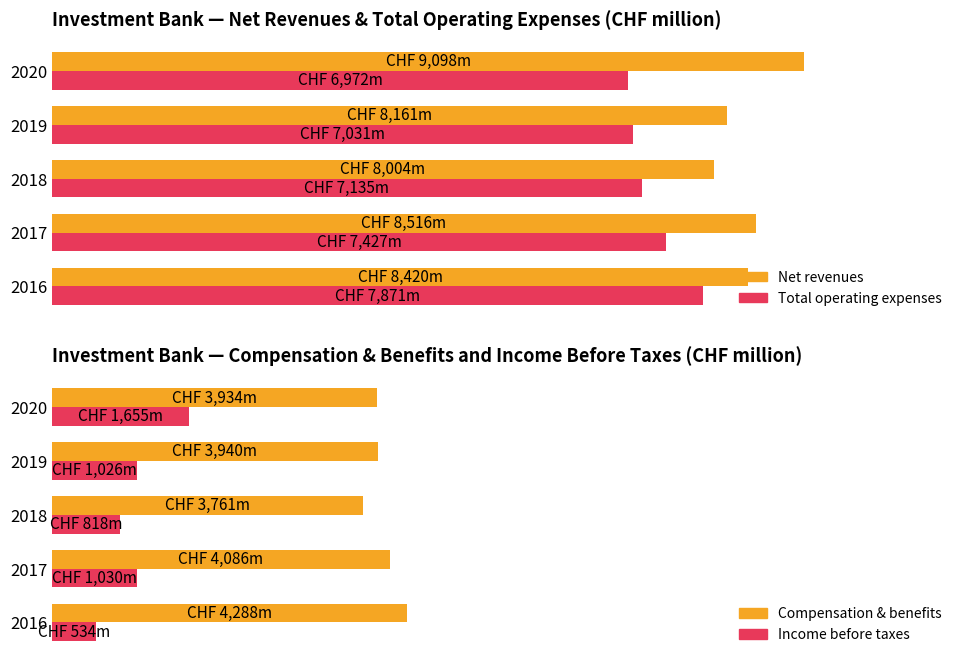

What is the lowest value of the Income before taxes series?

5.9